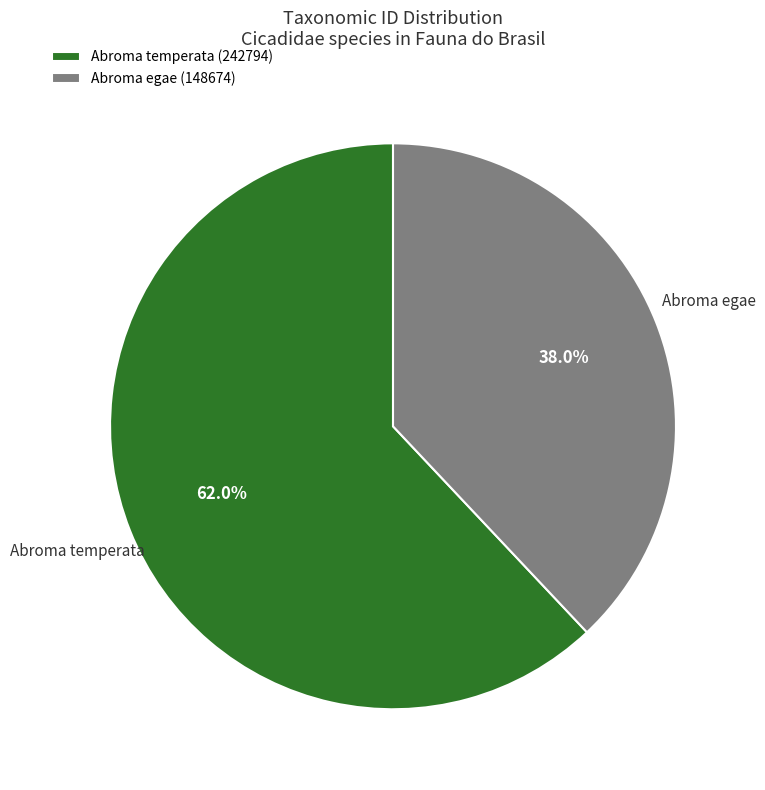

Which category has the biggest portion of the pie?

Abroma temperata (242794)